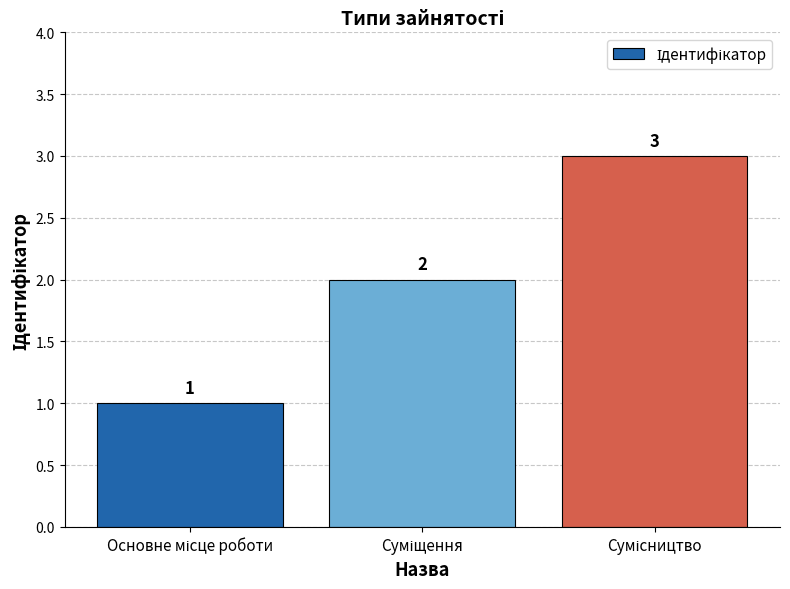

Count the values in the range 1 to 3.

3